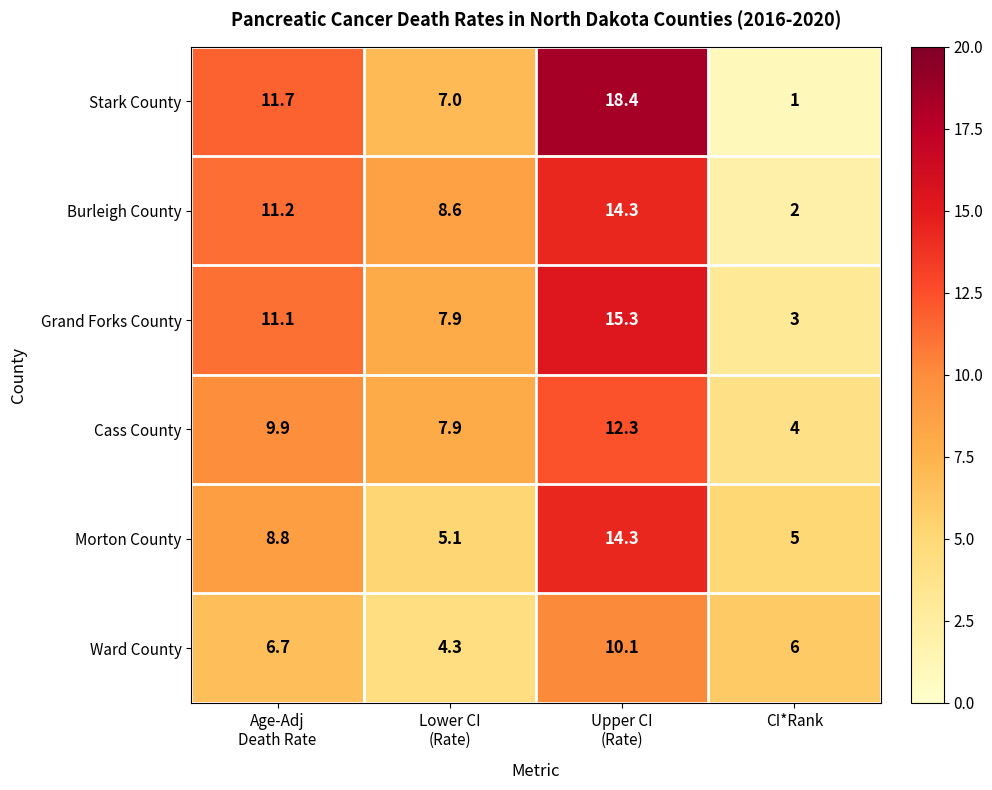

At CI*Rank, list the series in order from smallest to largest.

Stark County, Burleigh County, Grand Forks County, Cass County, Morton County, Ward County